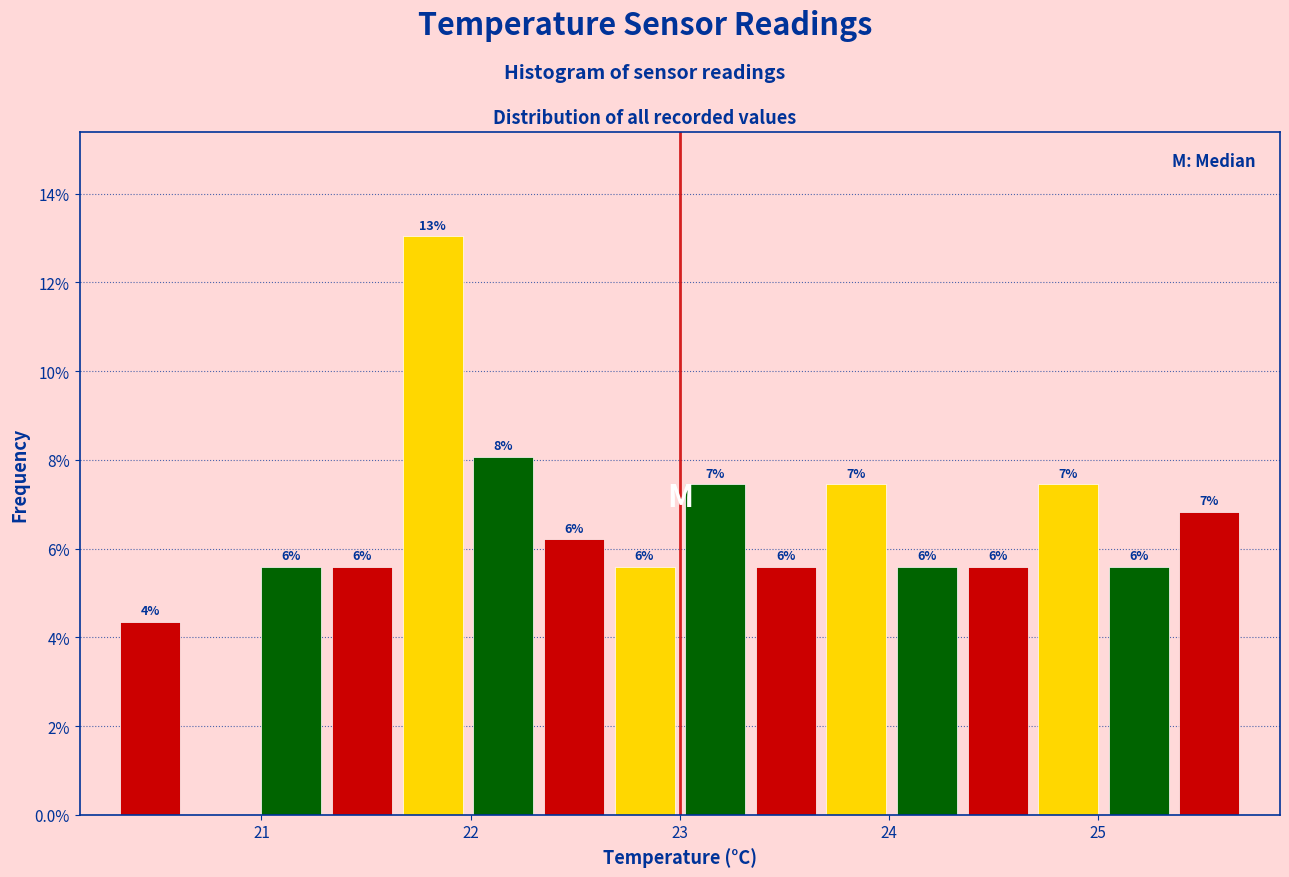

Around what value on the x-axis is the tallest bar? Give the approximate position of its centre, as read against the axis.

21.8